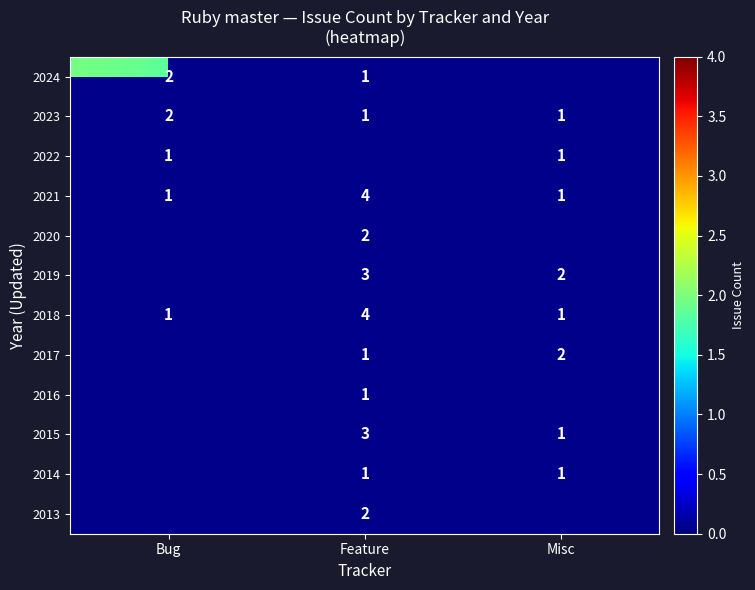

Is the value of 2022 at Misc greater than the value of 2019 at Misc?

No